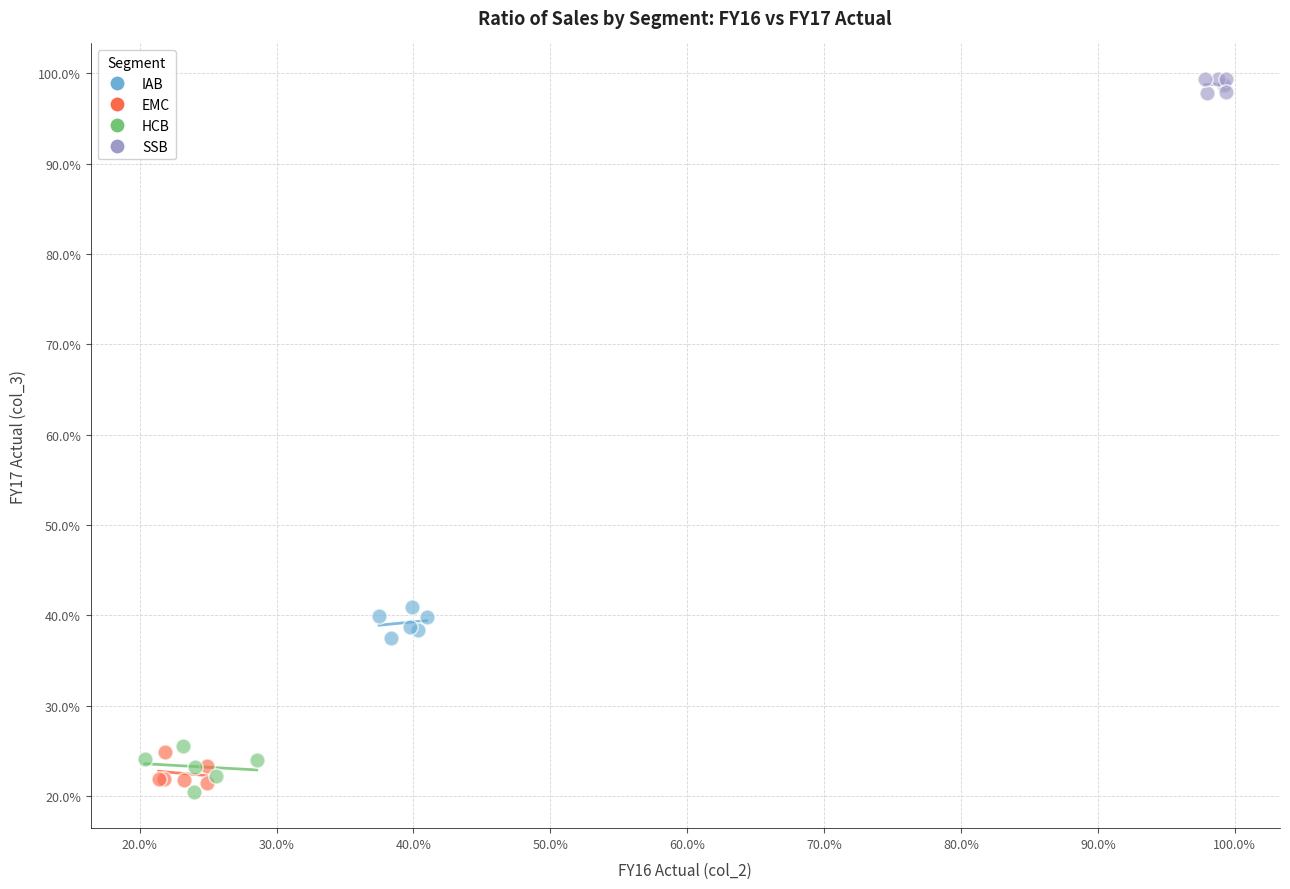

Which series contains the lowest Y value?

HCB